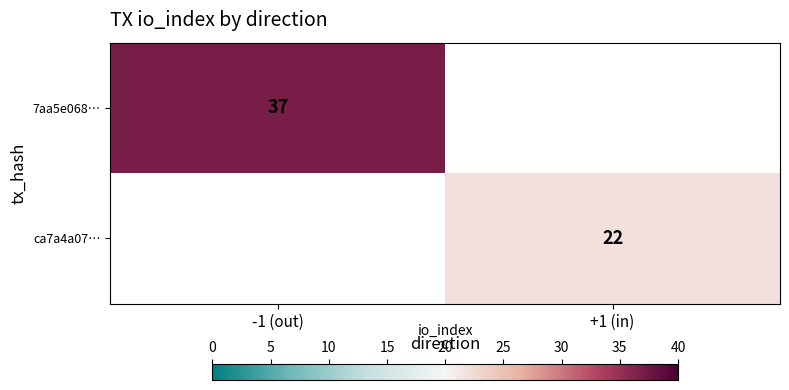

Is the value of ca7a4a07… at +1 (in) greater than the value of 7aa5e068… at -1 (out)?

No